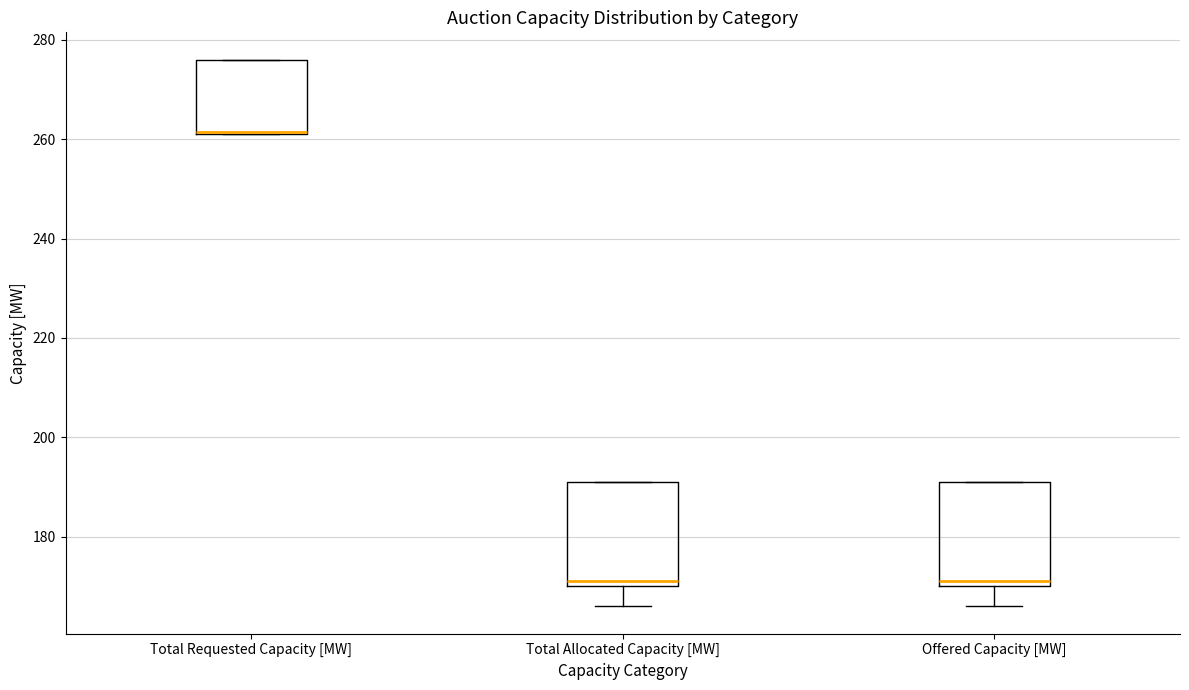

Reading left to right, transcribe this box plot: for each box, give where its median line is, the range the box spans, and where its two whiskers end, as read against the y-axis. The values are not printed on the chart, so give them approximately, as read against the axis.

Total Requested Capacity [MW]: median 262, box 262 to 276, whiskers 262 to 276
Total Allocated Capacity [MW]: median 172, box 170 to 192, whiskers 166 to 192
Offered Capacity [MW]: median 172, box 170 to 192, whiskers 166 to 192